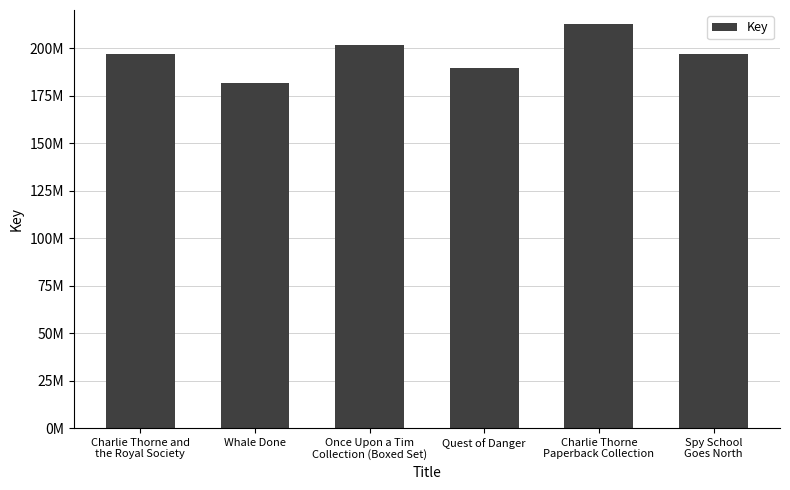

What is the ratio of the value at Once Upon a Tim
Collection (Boxed Set) to the value at Spy School
Goes North?

1.0